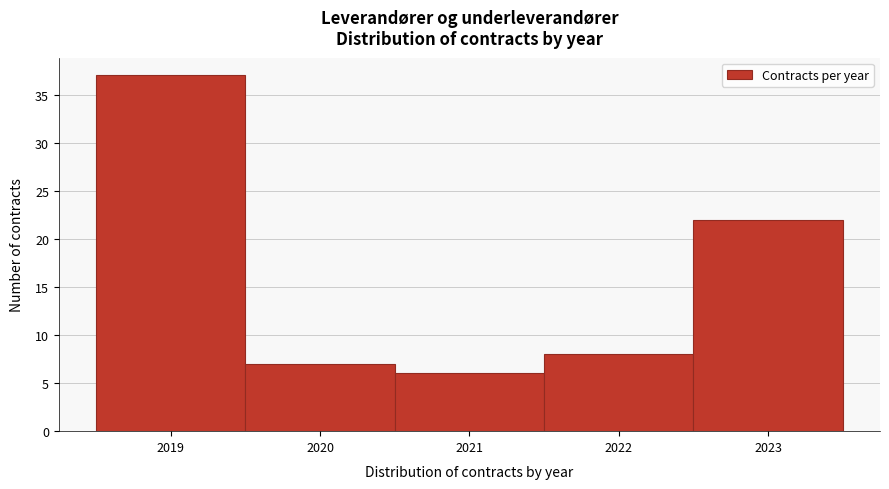

Reading left to right, transcribe this chart: for each bar, give the range it covers on the x-axis and its height. The values are not printed on the chart, so give them approximately, as read against the axis.

2018.5 to 2019.5: 37
2019.5 to 2020.5: 7
2020.5 to 2021.5: 6
2021.5 to 2022.5: 8
2022.5 to 2023.5: 22